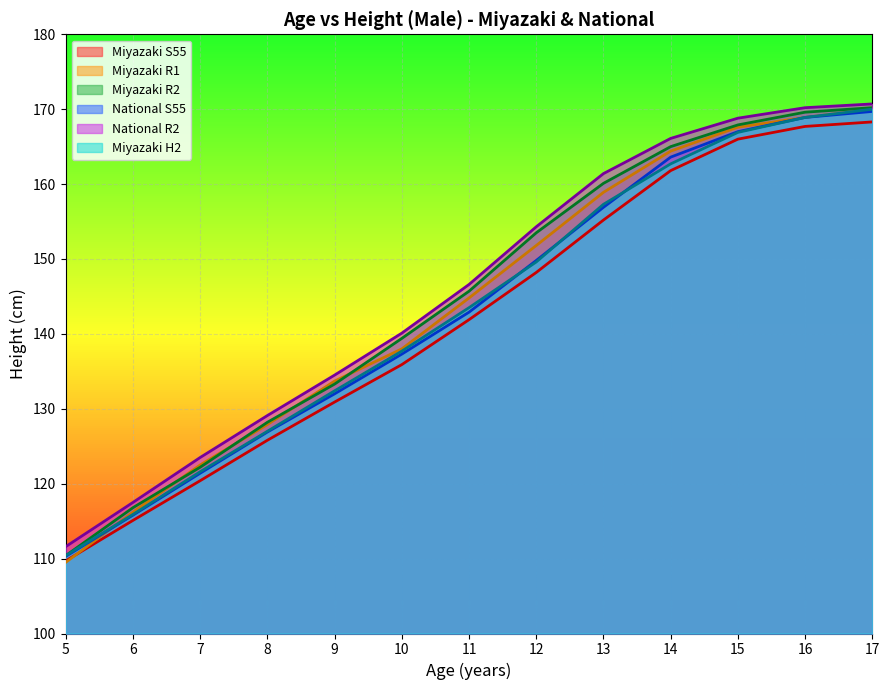

True or false: Miyazaki R2 and National R2 cross at least once.

False